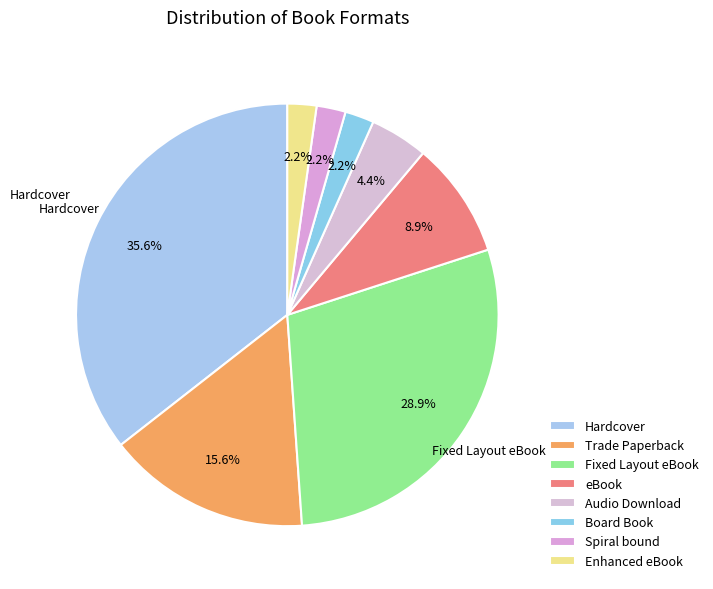

Does any single category account for the majority?

No